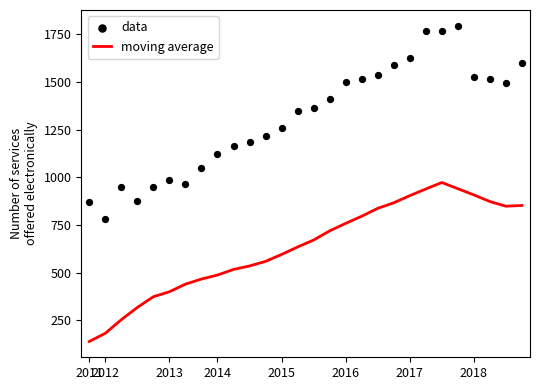

What is the total value across all series at 19?

2454.0